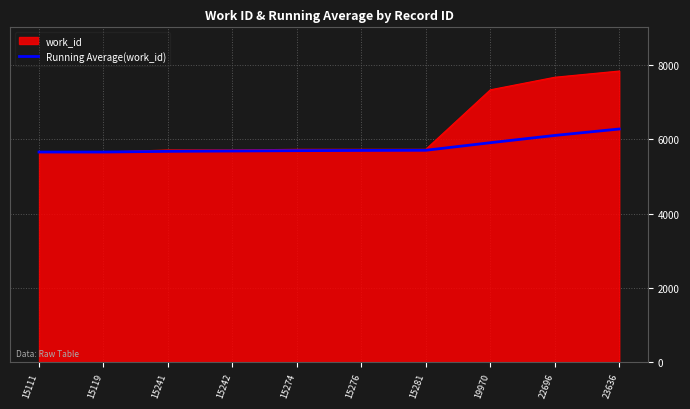

Which series changed the most between 15274 and 23636?

work_id